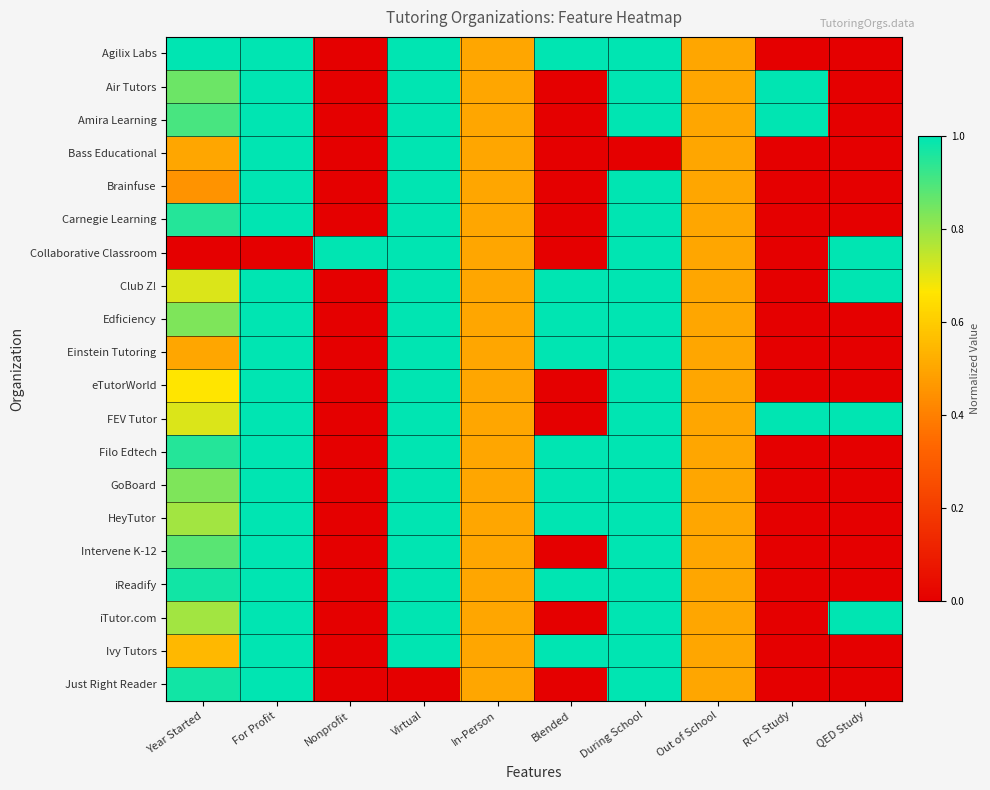

Which series has the largest total across all categories?

Club Z!